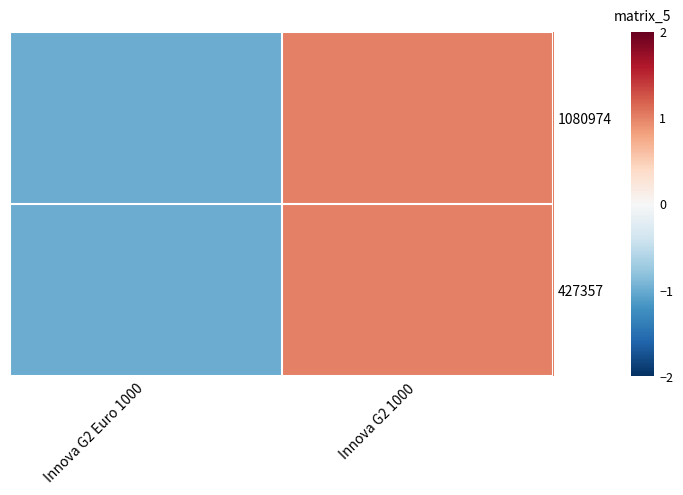

Reading left to right, list all the values displayed in this chart.

1080974: Innova G2 Euro 1000=-1	Innova G2 1000=1
427357: Innova G2 Euro 1000=-1	Innova G2 1000=1